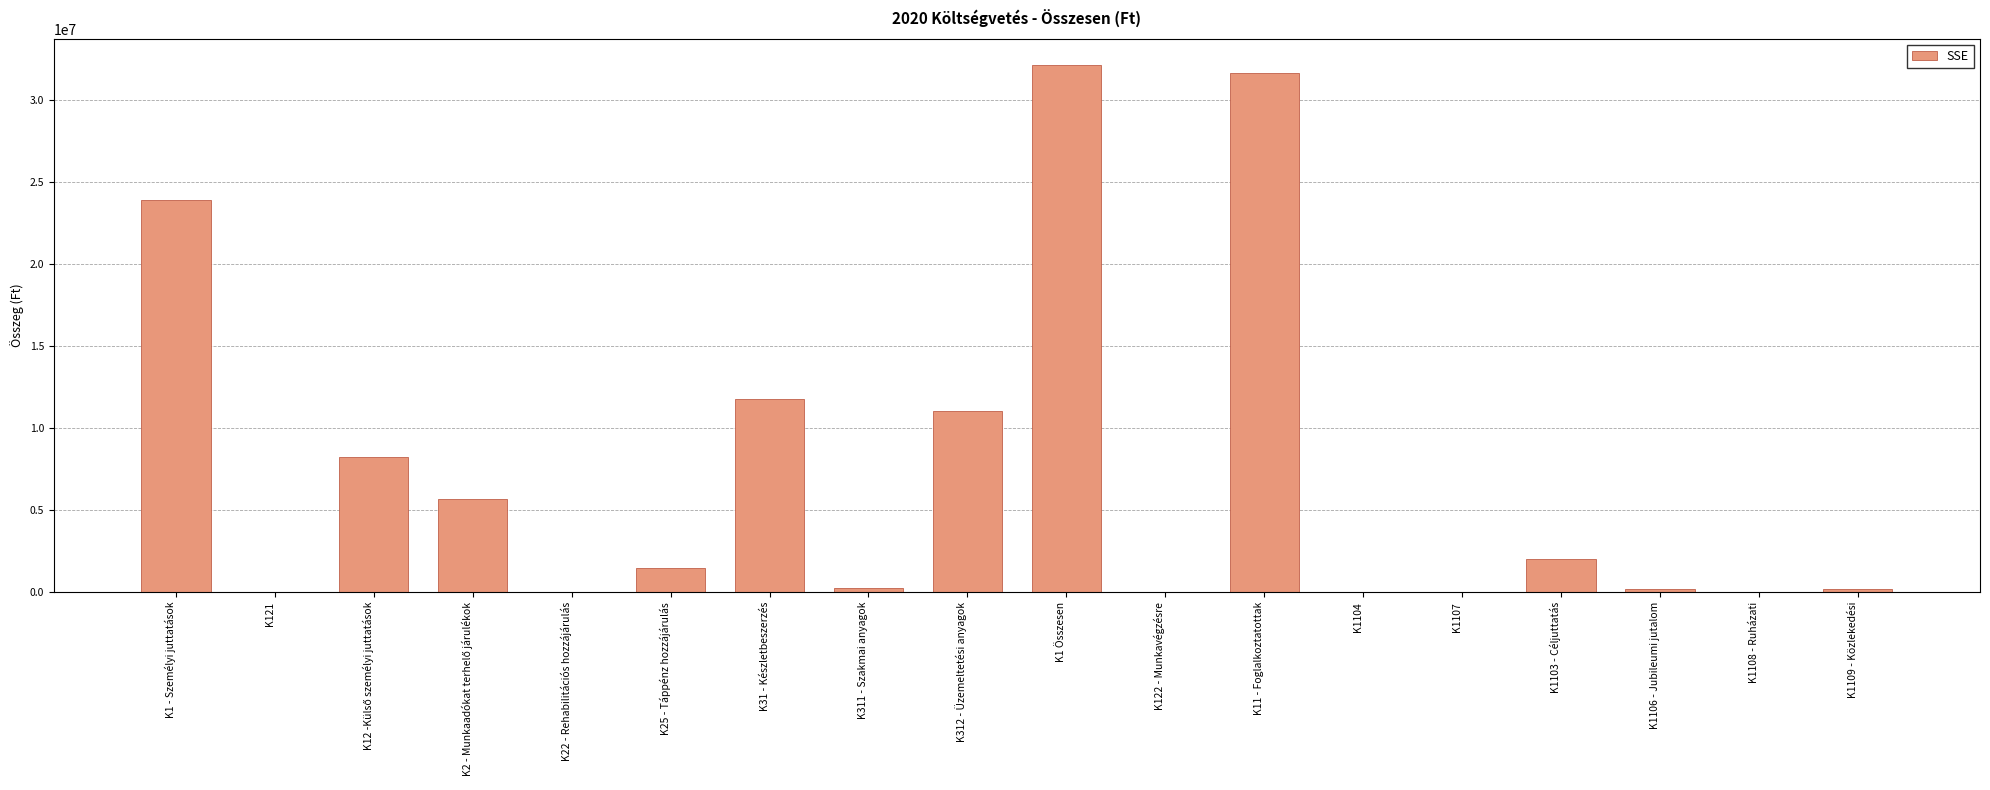

Count the number of data series in this chart.

1